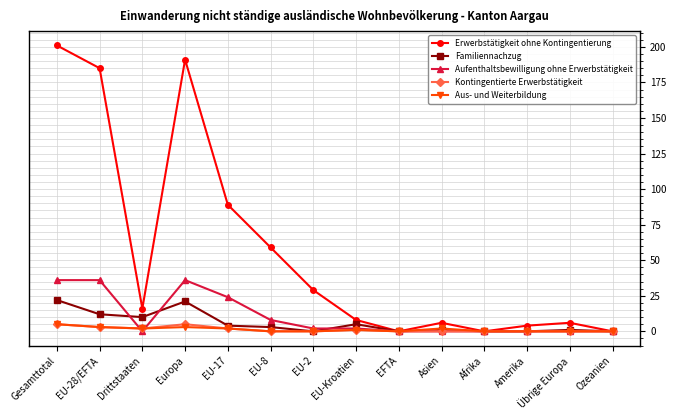

What is the difference between the second highest and minimum values in the Aus- und Weiterbildung series?

3